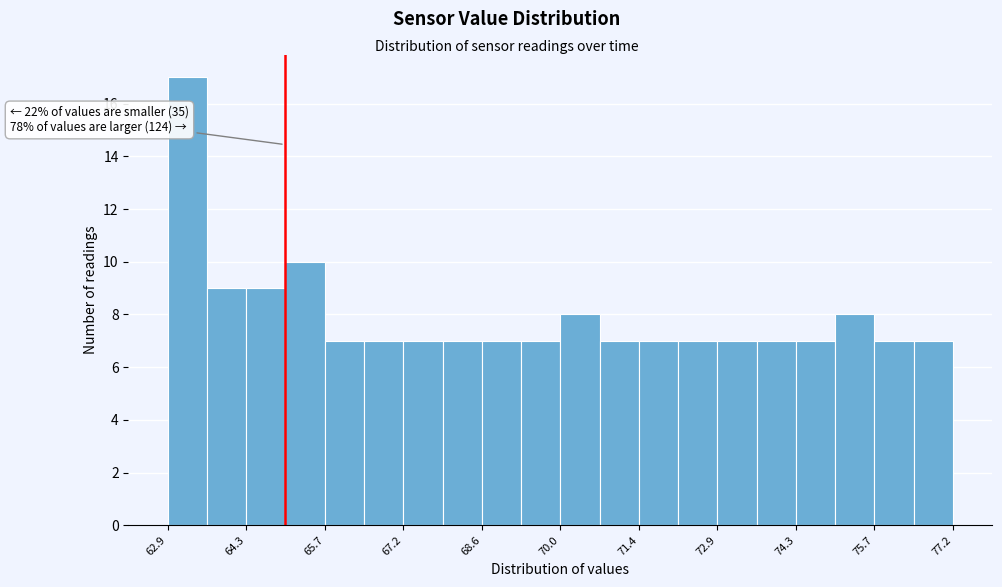

Read against the x-axis, roughly where is the centre of the tallest bar?

63.2